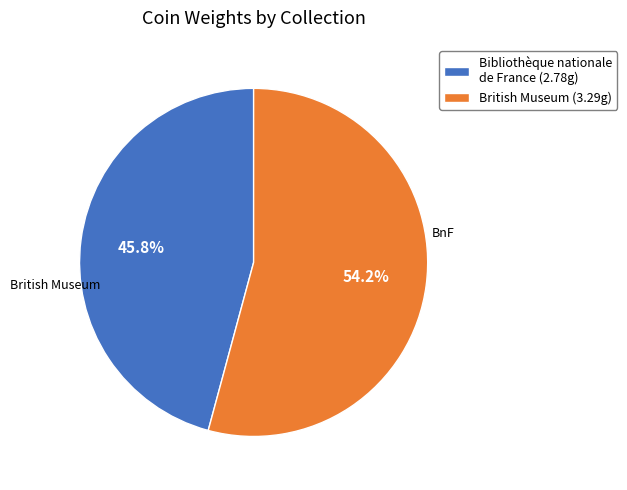

Approximately how many times larger is the value at Bibliothèque nationale de France compared to British Museum?

0.8